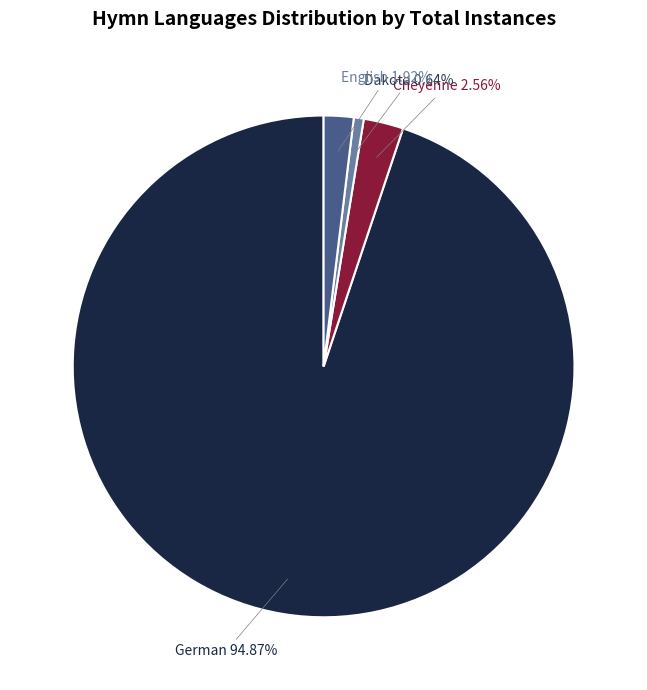

To the nearest percent, what is the average slice percentage?

25%